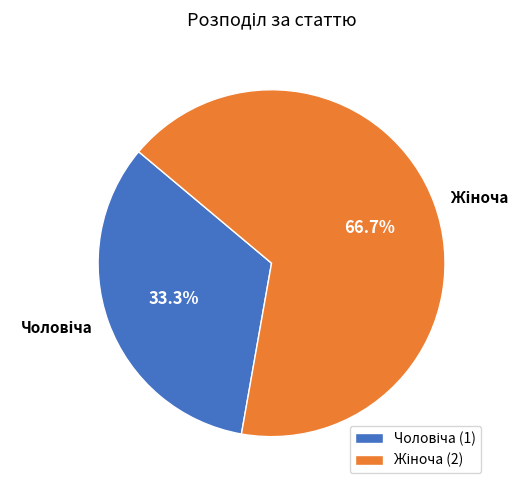

Is there any slice that represents more than half of the pie?

Yes